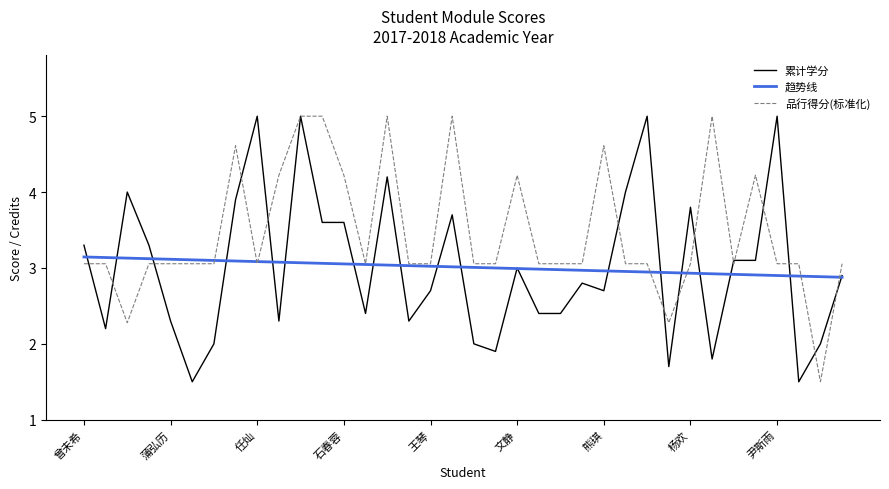

What is the maximum value shown in the chart?

5.0